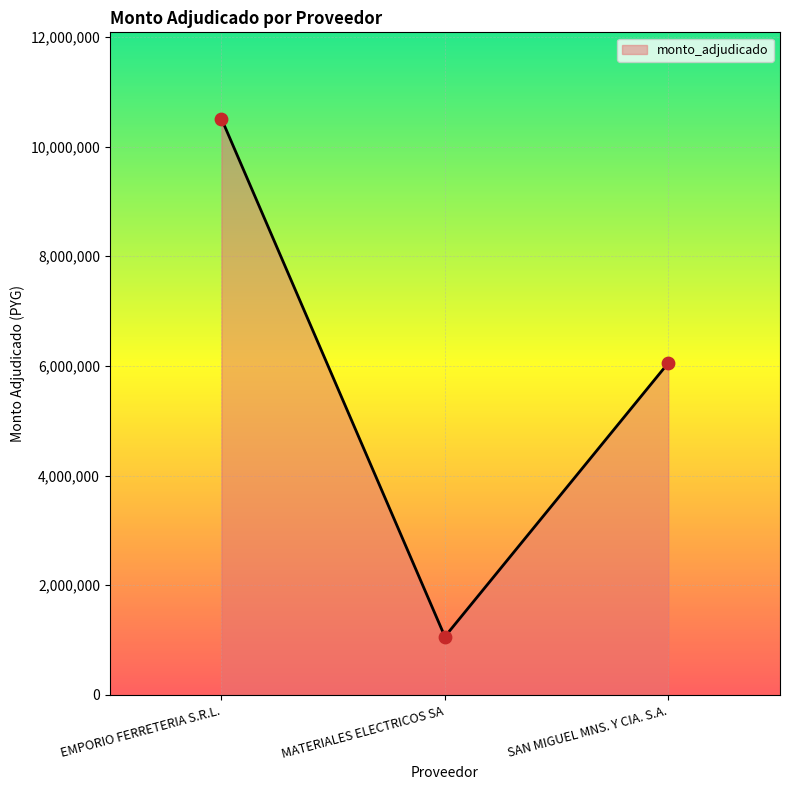

Approximately how many times larger is the value at EMPORIO FERRETERIA S.R.L. compared to MATERIALES ELECTRICOS SA?

9.9